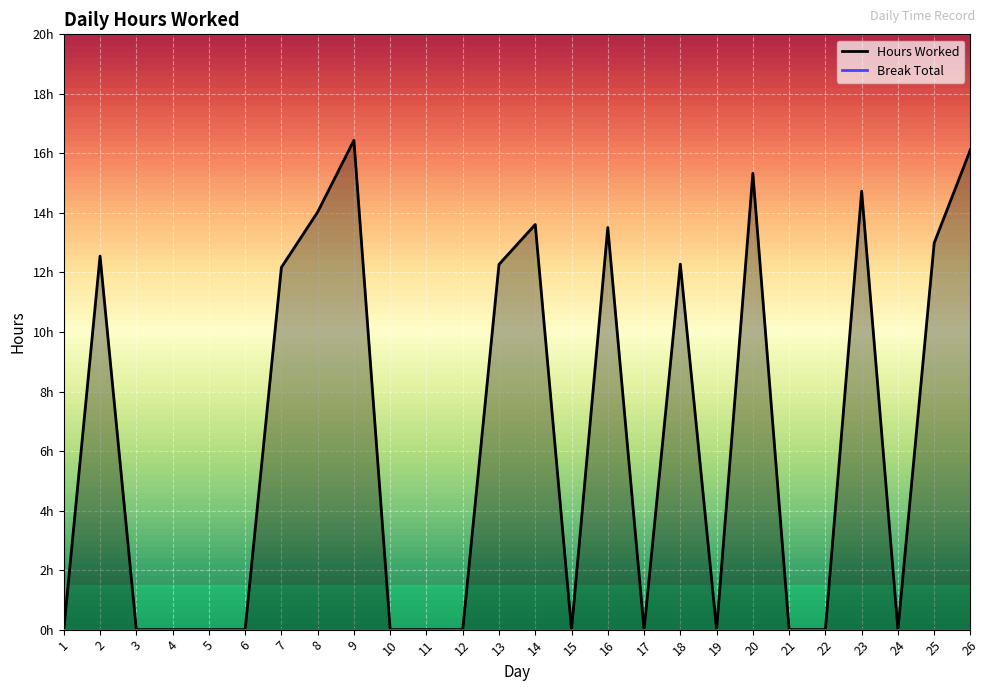

What is the average value?

6.4